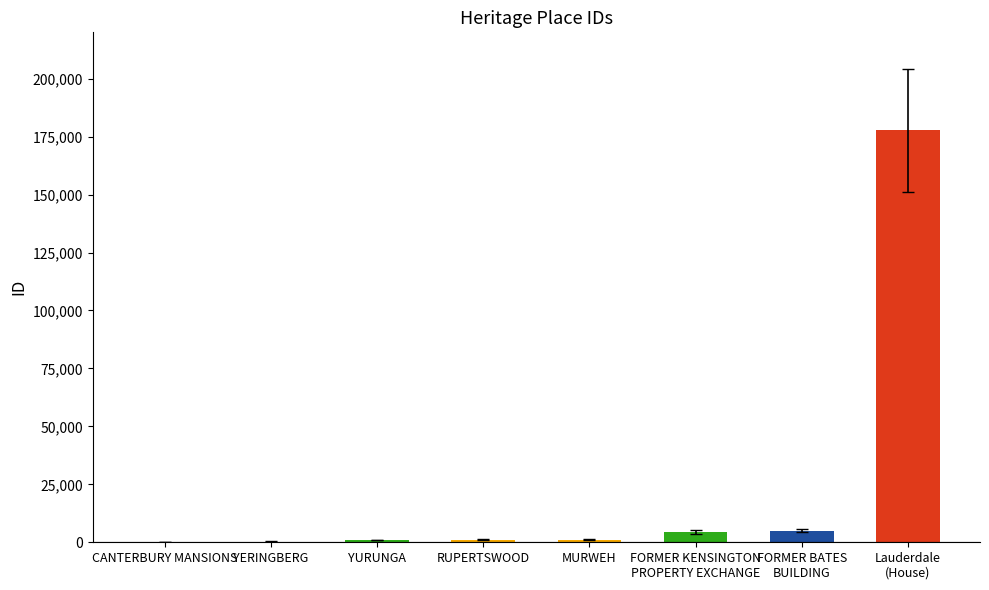

What is the greatest value displayed?

177711